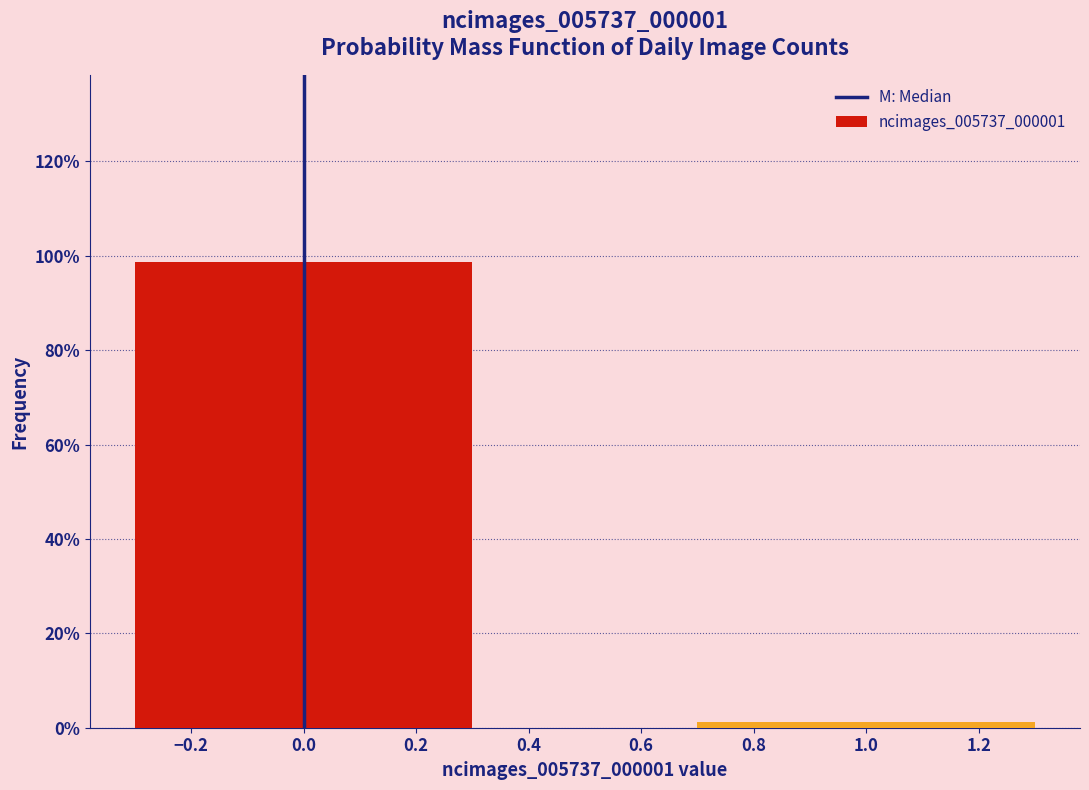

Reading left to right, extract all data points from this chart.

0.0=98.7	1.0=1.3